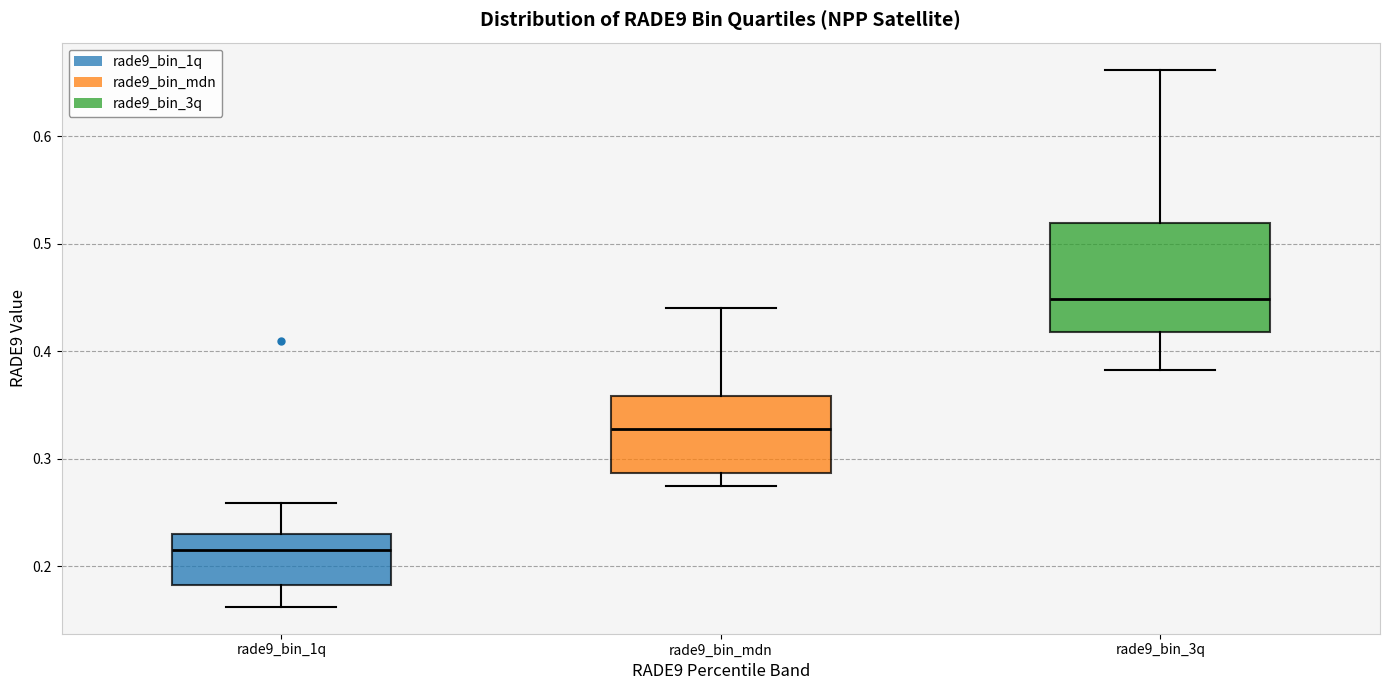

Where does the median line of the box for rade9_bin_1q sit on the y-axis? The values are not printed on the chart, so give them approximately, as read against the axis.

0.22